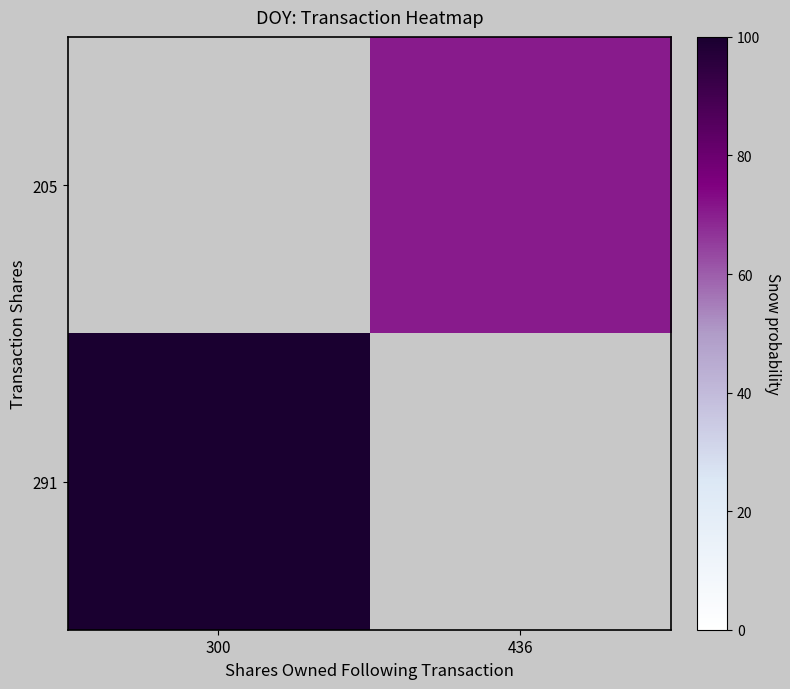

How many categories are shown in the chart?

2